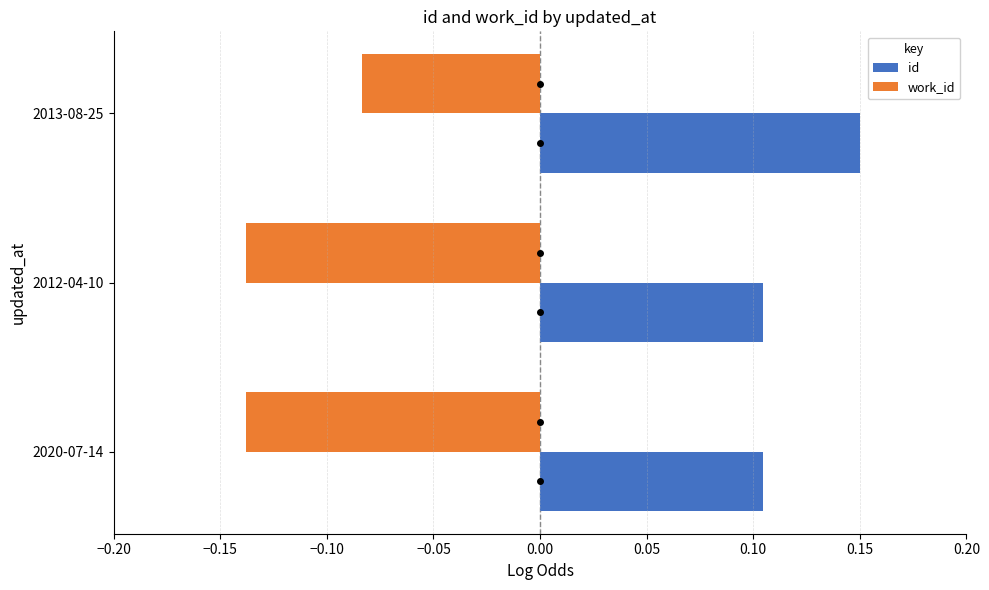

The value of id at 2013-08-25 is 0.3. True or false?

False